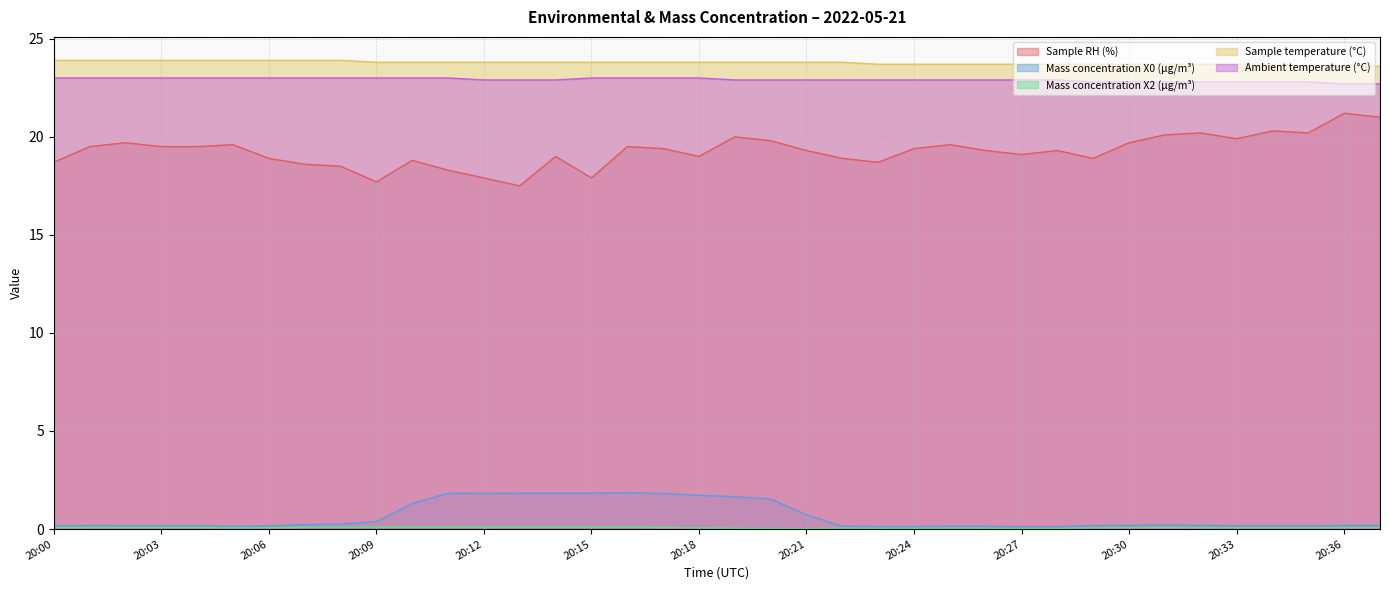

Reading left to right, what are all the values shown in this chart?

Sample RH (%): 18.7	19.5	19.7	19.5	19.5	19.6	18.9	18.6	18.5	17.7	18.8	18.3	17.9	17.5	19.0	17.9	19.5	19.4	19.0	20.0	19.8	19.3	18.9	18.7	19.4	19.6	19.3	19.1	19.3	18.9	19.7	20.1	20.2	19.9	20.3	20.2	21.2	21.0
Mass concentration X0 (μg/m³): 0.1	0.2	0.2	0.2	0.2	0.1	0.2	0.2	0.3	0.4	1.3	1.8	1.8	1.8	1.8	1.8	1.9	1.8	1.7	1.6	1.5	0.7	0.1	0.1	0.1	0.1	0.1	0.1	0.1	0.2	0.2	0.2	0.2	0.2	0.2	0.2	0.2	0.2
Mass concentration X2 (μg/m³): 0.1	0.1	0.1	0.1	0.1	0.1	0.1	0.1	0.1	0.1	0.1	0.1	0.1	0.1	0.1	0.1	0.1	0.1	0.1	0.0	0.0	0.0	0.1	0.0	0.0	0.0	0.0	0.0	0.0	0.1	0.1	0.1	0.1	0.1	0.1	0.1	0.1	0.1
Sample temperature (°C): 23.9	23.9	23.9	23.9	23.9	23.9	23.9	23.9	23.9	23.8	23.8	23.8	23.8	23.8	23.8	23.8	23.8	23.8	23.8	23.8	23.8	23.8	23.8	23.7	23.7	23.7	23.7	23.7	23.7	23.7	23.7	23.7	23.7	23.7	23.7	23.6	23.6	23.6
Ambient temperature (°C): 23.0	23.0	23.0	23.0	23.0	23.0	23.0	23.0	23.0	23.0	23.0	23.0	22.9	22.9	22.9	23.0	23.0	23.0	23.0	22.9	22.9	22.9	22.9	22.9	22.9	22.9	22.9	22.9	22.9	22.8	22.8	22.8	22.8	22.8	22.8	22.8	22.7	22.7